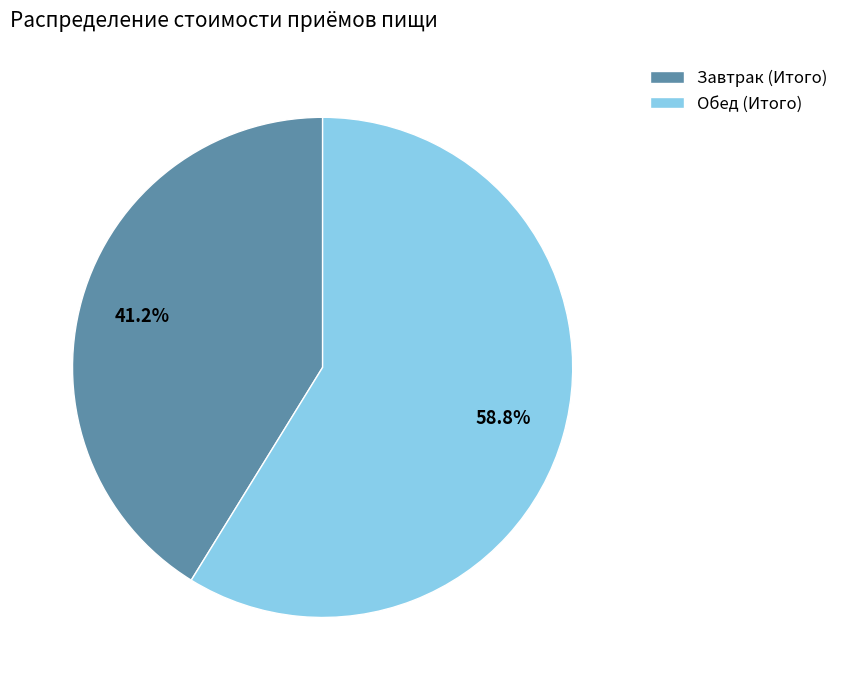

To the nearest percent, what is the average slice percentage?

50%